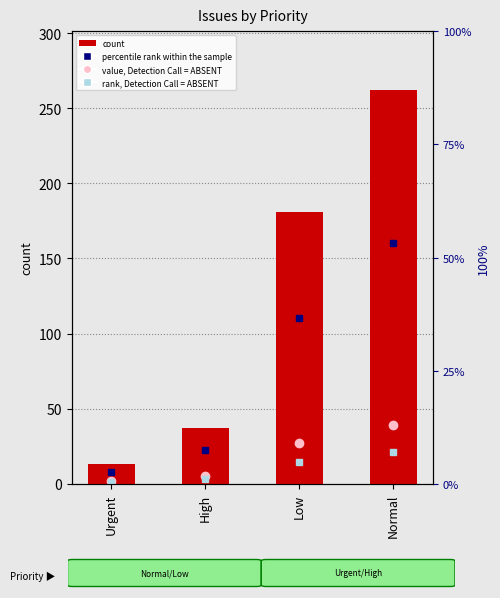

Does the chart contain any negative values?

No